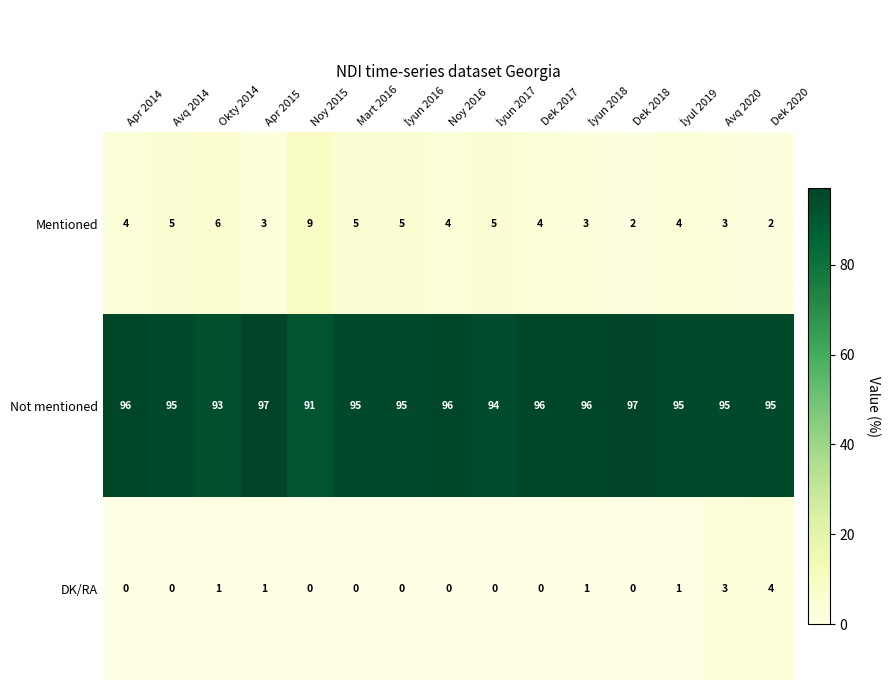

Is it true that Not mentioned equals 64 at Dek 2017?

False